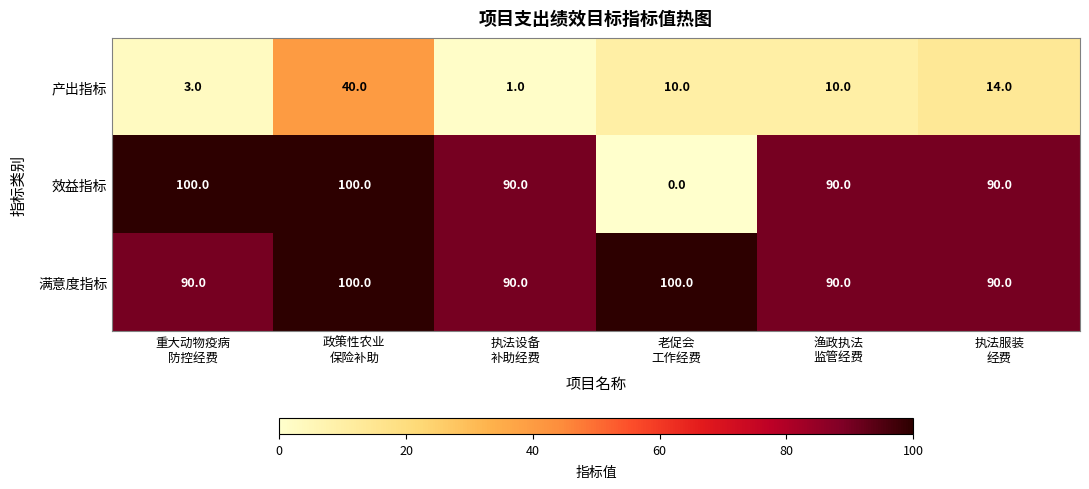

Rank the series by their average value, from lowest to highest.

产出指标, 效益指标, 满意度指标